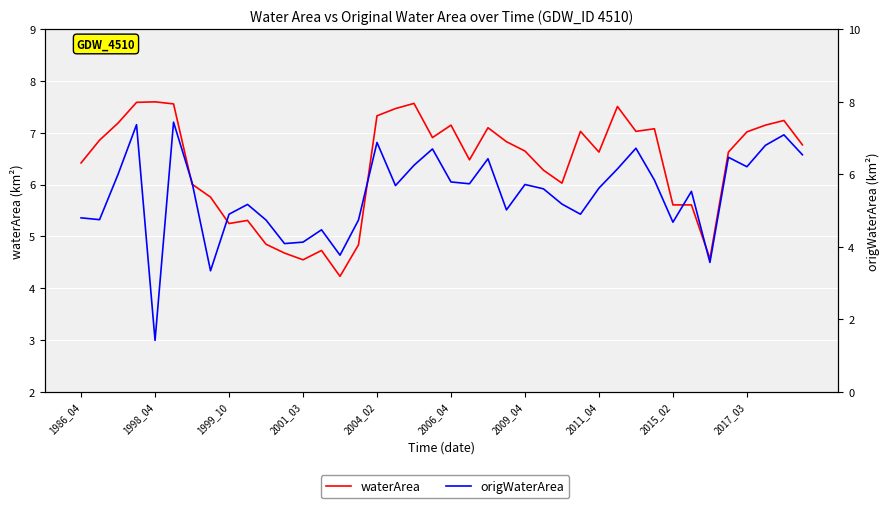

Which series has the largest total across all categories?

waterArea